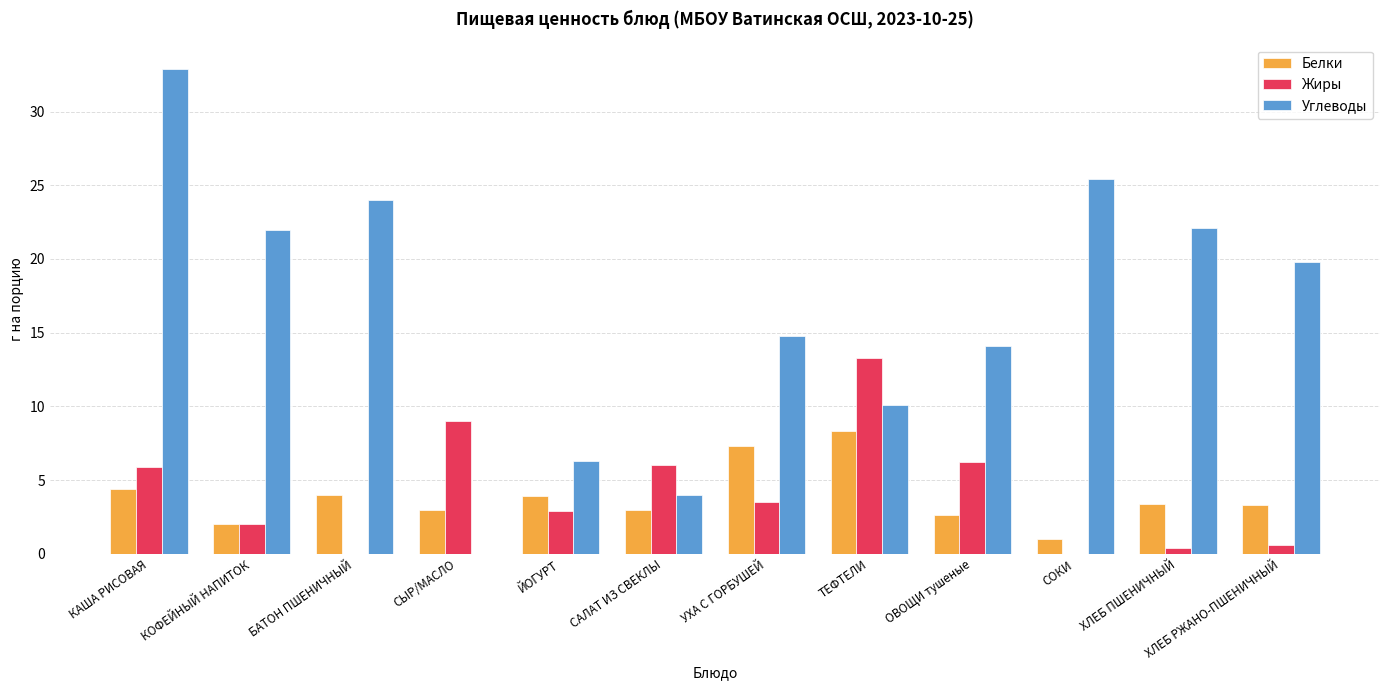

What are all the series names shown in the legend?

Белки, Жиры, Углеводы